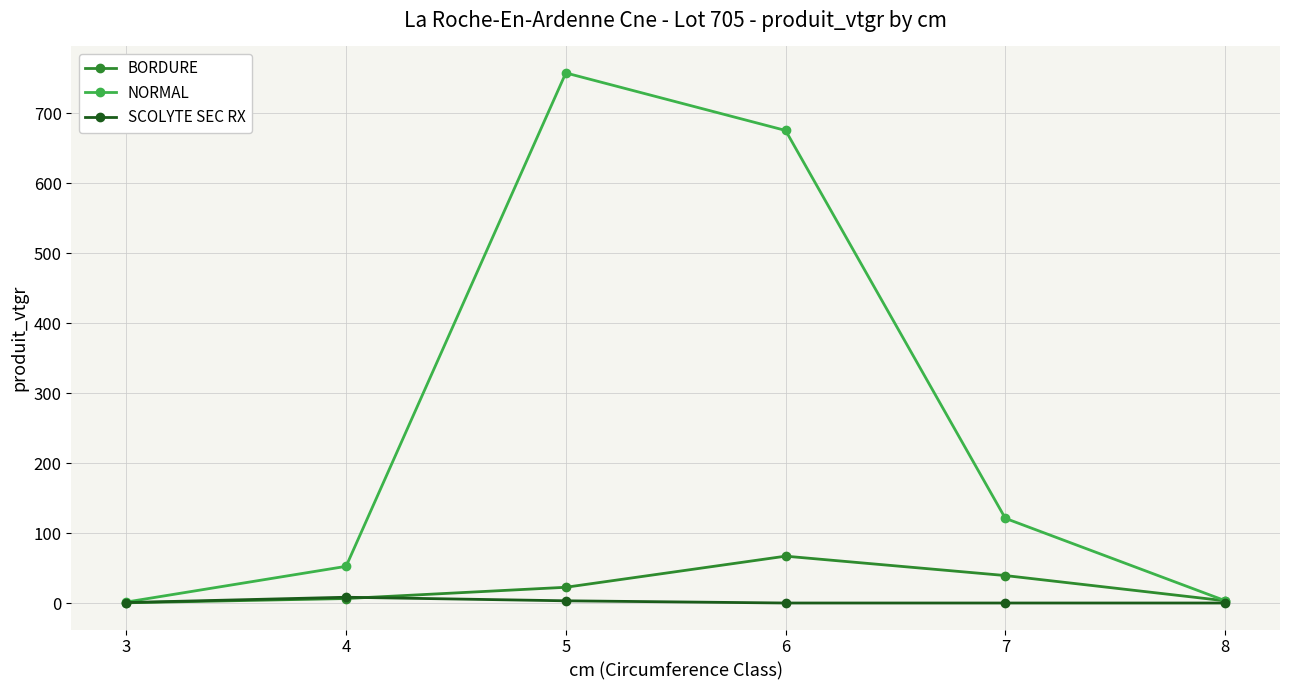

What are all the series names shown in the legend?

BORDURE, NORMAL, SCOLYTE SEC RX